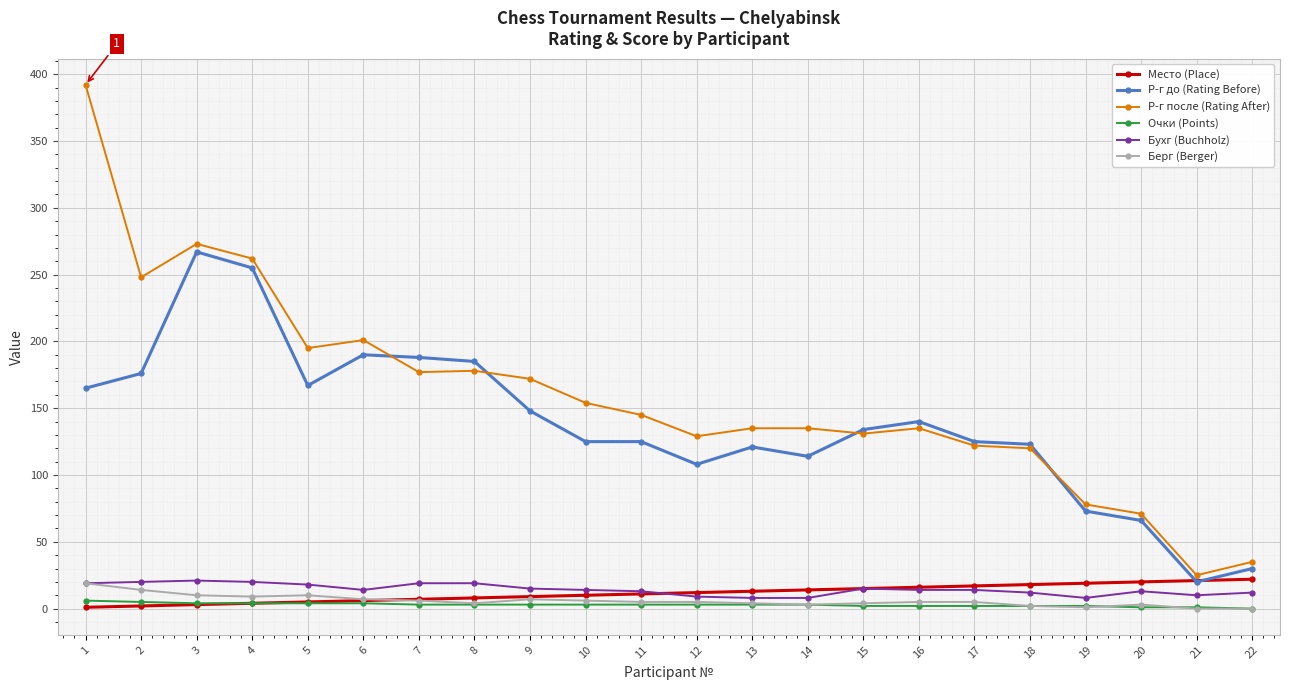

True or false: Р-г после (Rating After) has a value of 120 at 18.

True